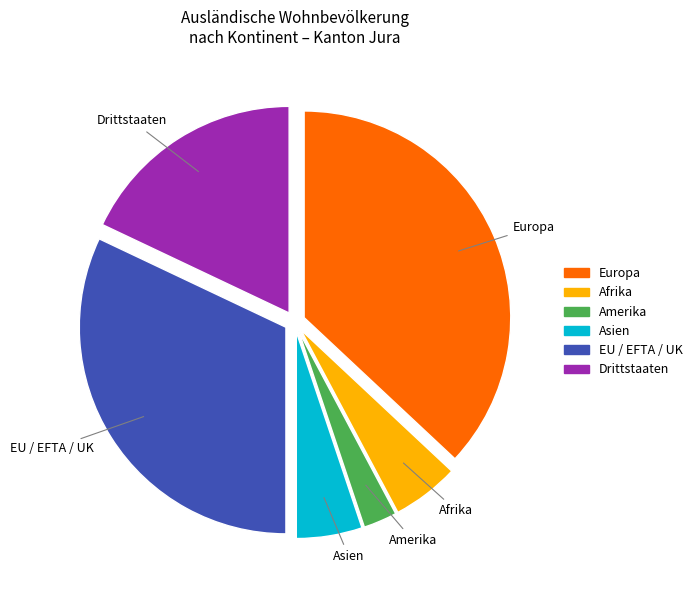

True or false: EU / EFTA / UK accounts for 32% of the total.

True